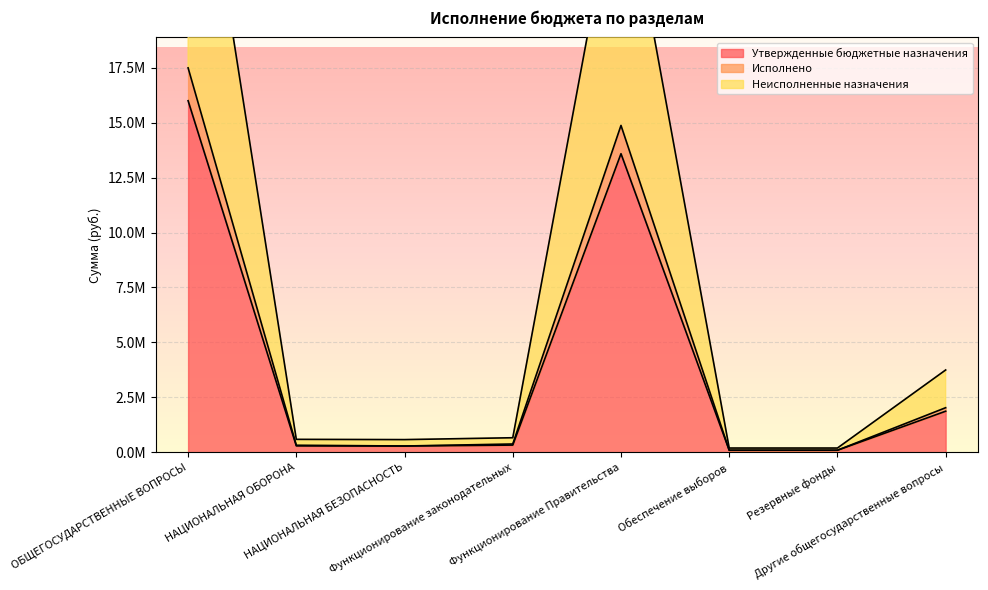

How many values in the Исполнено series exceed 384043?

3